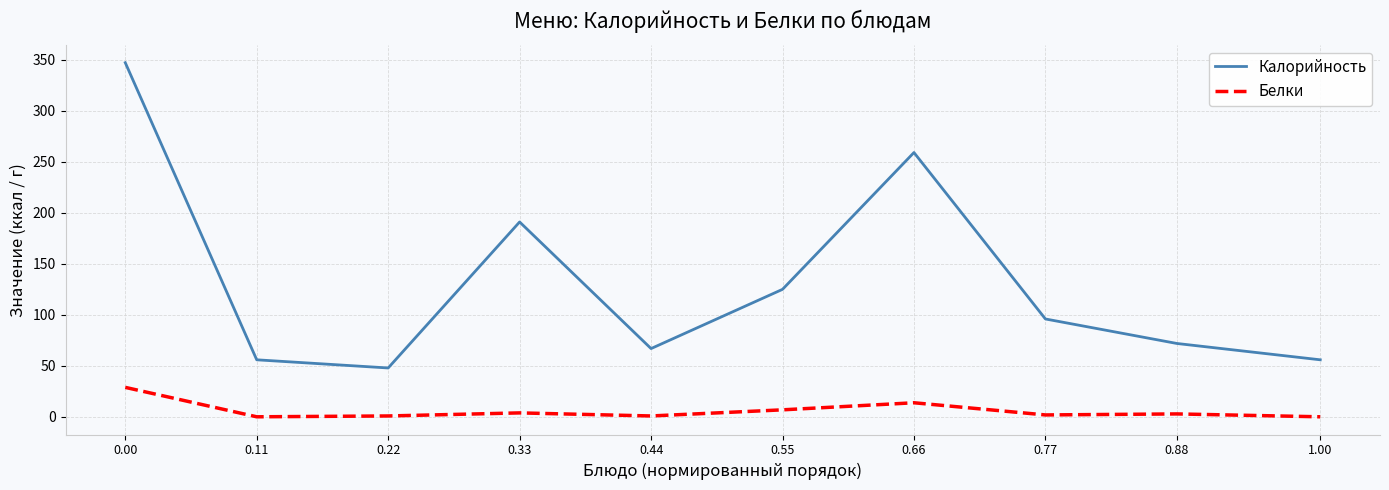

The value of Белки at 0.66 is 13.9. True or false?

True